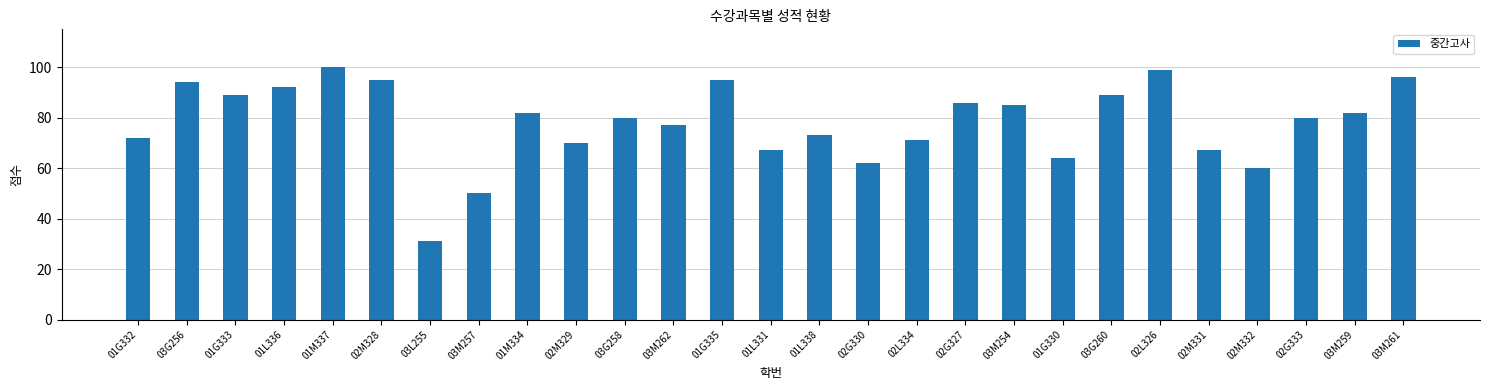

What is the label of the 9th bar from the right?

03M254